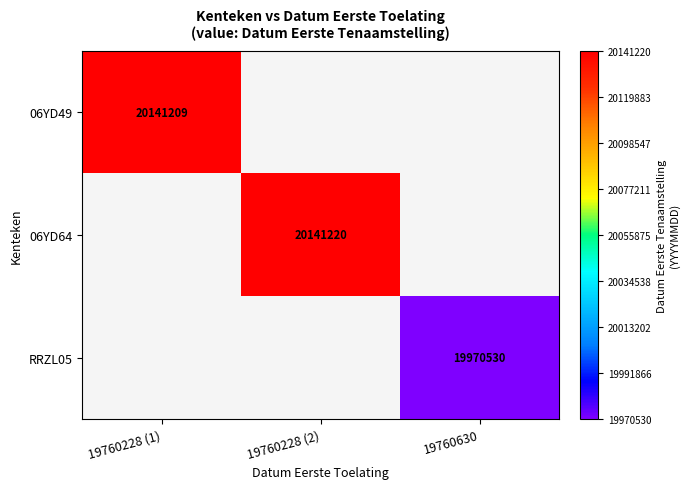

The 06YD64 series shows 26198289 at 19760228 (2). True or false?

False